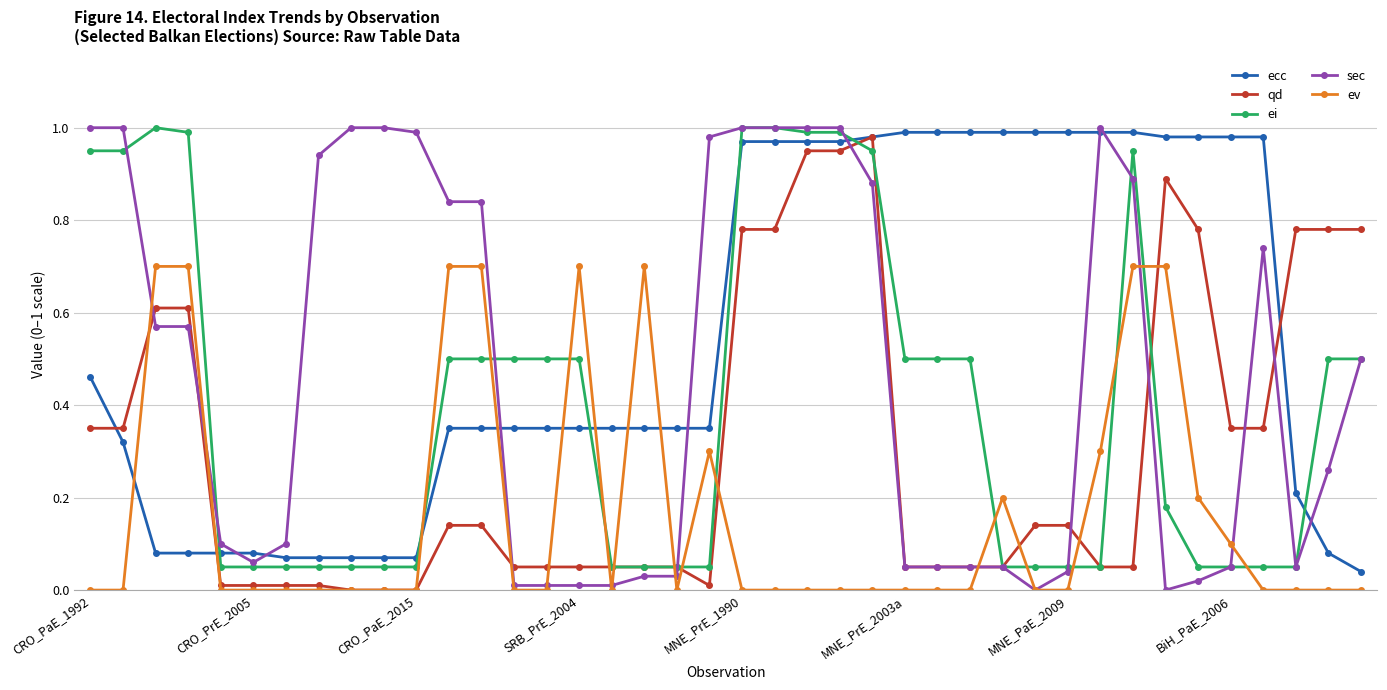

Which series has the widest spread of values?

sec